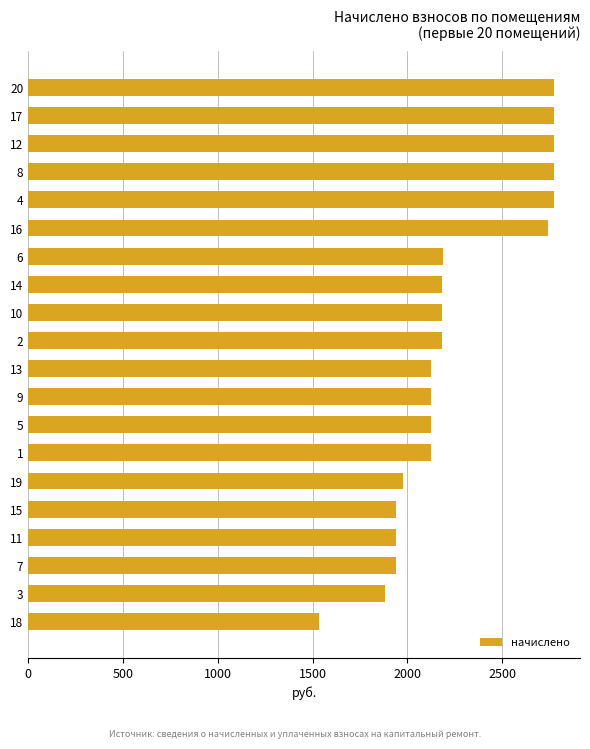

Which category has the lowest value across all series?

18